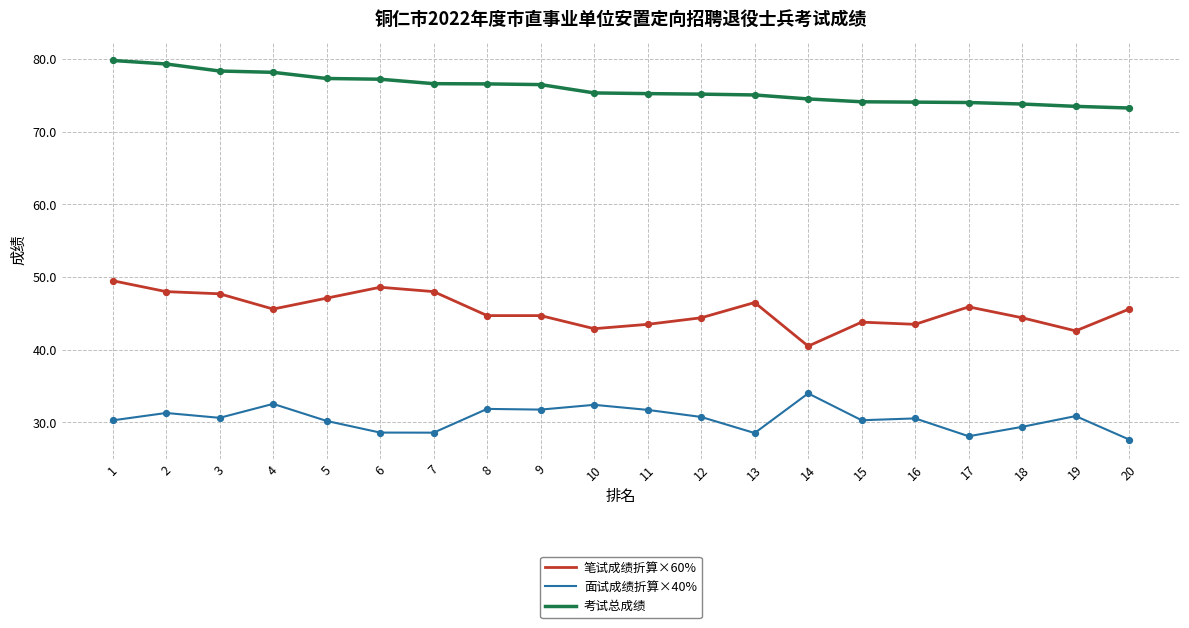

What are all the series names shown in the legend?

笔试成绩折算×60%, 面试成绩折算×40%, 考试总成绩